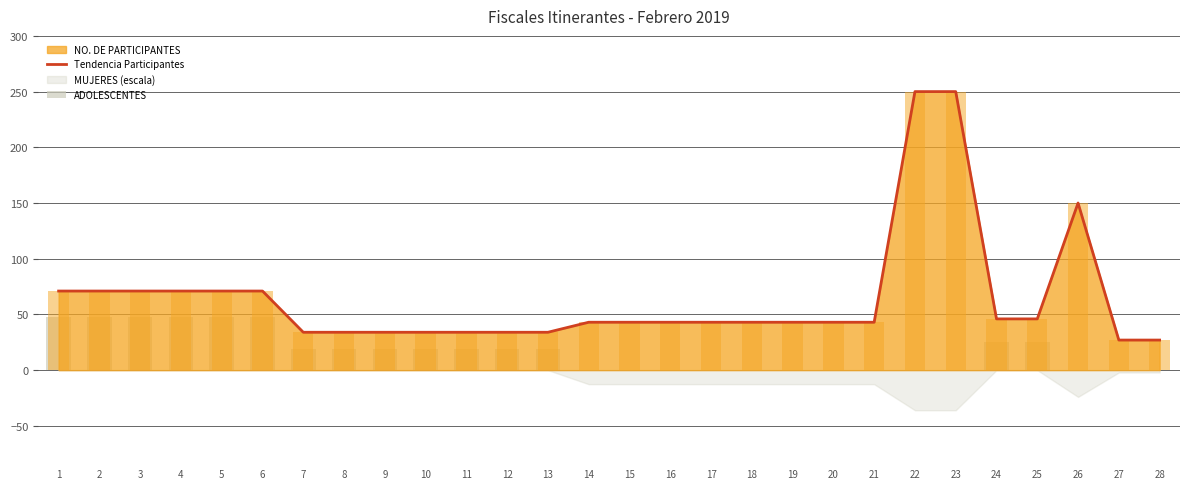

At which label does ADOLESCENTES reach its minimum?

14